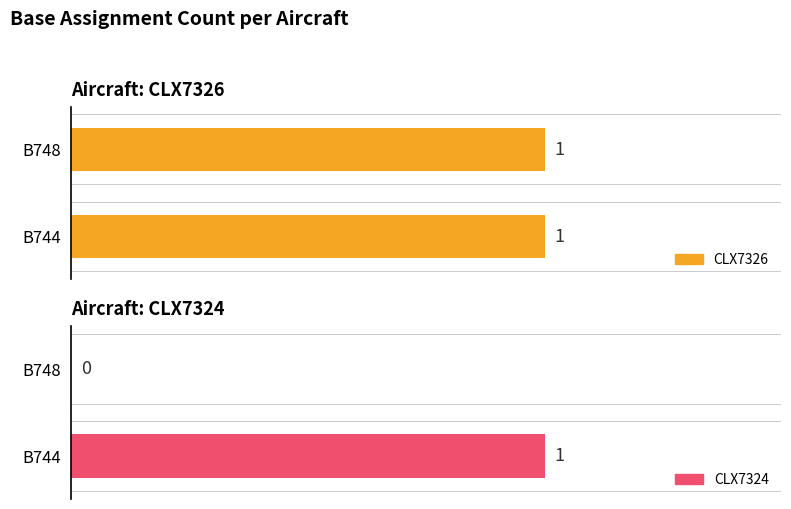

At which category does the chart reach its peak across all series?

B744